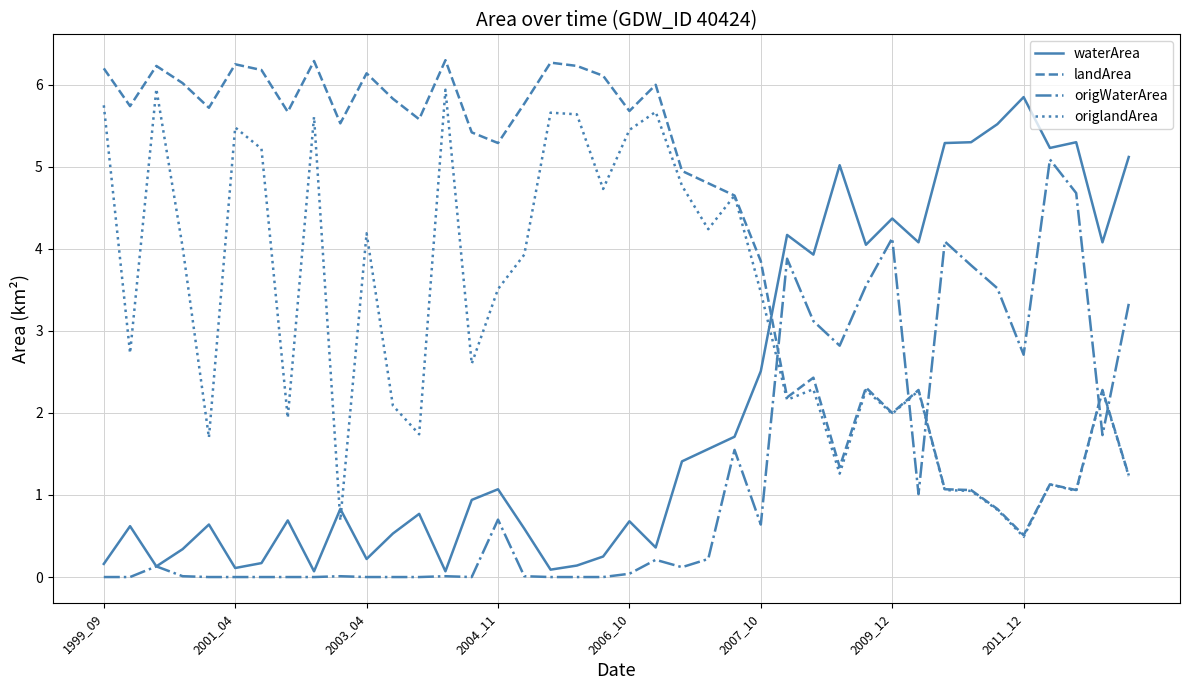

List the series in order of their overall mean, highest first.

landArea, origlandArea, waterArea, origWaterArea